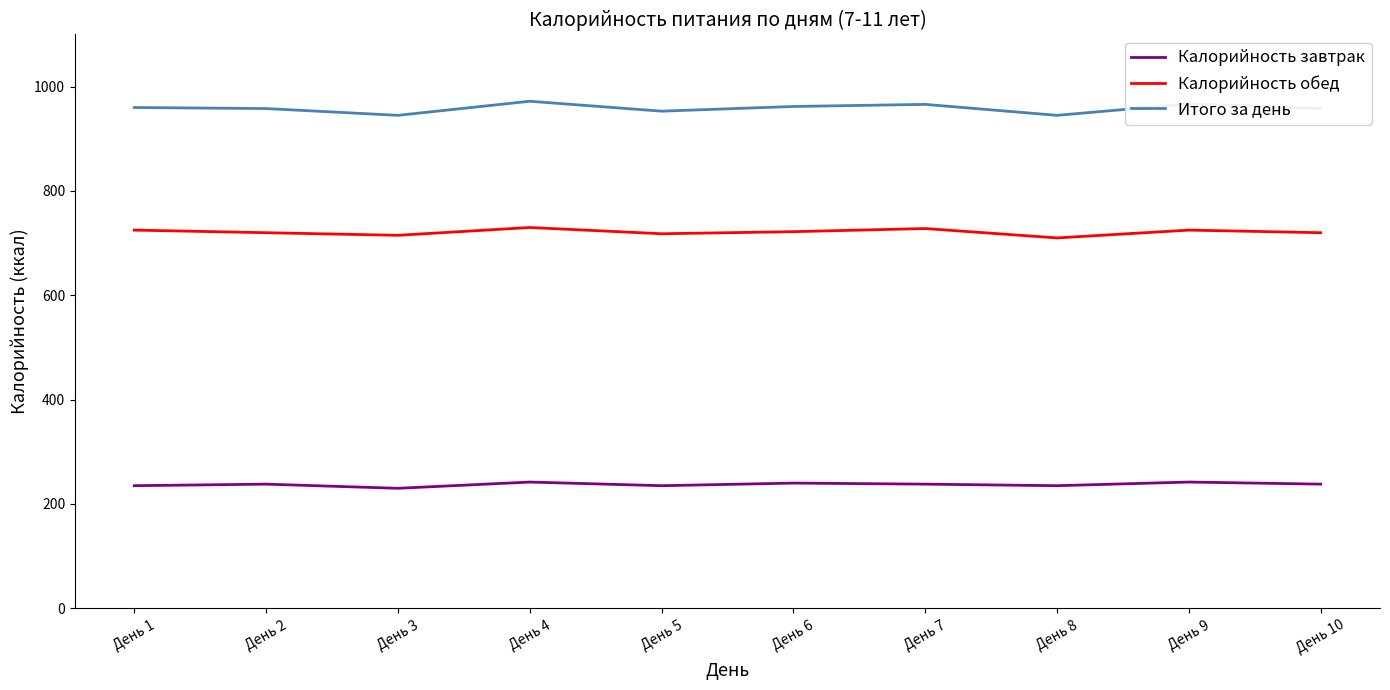

What is the smallest value displayed?

230